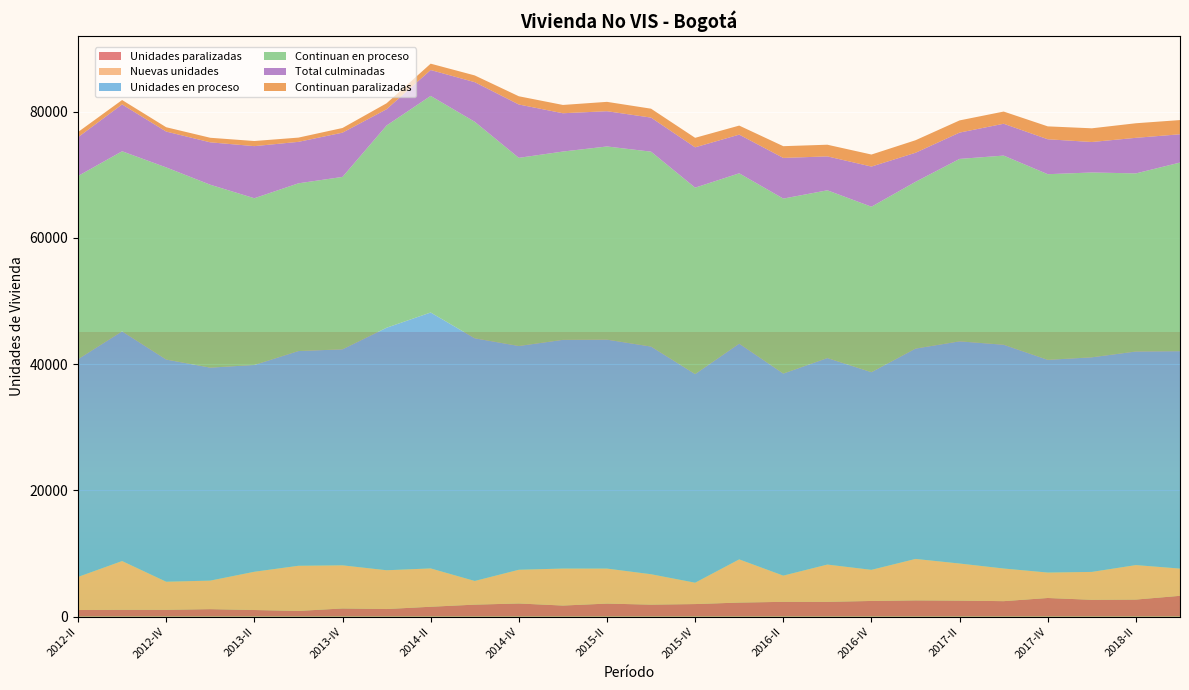

Reading left to right, extract all data points from this chart.

Unidades paralizadas: 2012-II=1041	2012-III=1077	2012-IV=1075	2013-I=1183	2013-II=1045	2013-III=899	2013-IV=1292	2014-I=1199	2014-II=1561	2014-III=1895	2014-IV=2079	2015-I=1752	2015-II=2061	2015-III=1896	2015-IV=1987	2016-I=2223	2016-II=2339	2016-III=2341	2016-IV=2478	2017-I=2571	2017-II=2533	2017-III=2448	2017-IV=2949	2018-I=2662	2018-II=2700	2018-III=3294
Nuevas unidades: 2012-II=5245	2012-III=7723	2012-IV=4453	2013-I=4519	2013-II=6059	2013-III=7153	2013-IV=6831	2014-I=6144	2014-II=6073	2014-III=3751	2014-IV=5341	2015-I=5861	2015-II=5547	2015-III=4816	2015-IV=3385	2016-I=6842	2016-II=4154	2016-III=5903	2016-IV=4929	2017-I=6565	2017-II=5875	2017-III=5171	2017-IV=4031	2018-I=4419	2018-II=5463	2018-III=4313
Unidades en proceso: 2012-II=34489	2012-III=36383	2012-IV=35194	2013-I=33739	2013-II=32760	2013-III=34017	2013-IV=34218	2014-I=38419	2014-II=40543	2014-III=38442	2014-IV=35447	2015-I=36228	2015-II=36266	2015-III=36064	2015-IV=33048	2016-I=34175	2016-II=32009	2016-III=32714	2016-IV=31315	2017-I=33320	2017-II=35197	2017-III=35445	2017-IV=33695	2018-I=33995	2018-II=33834	2018-III=34441
Continuan en proceso: 2012-II=29026	2012-III=28535	2012-IV=30442	2013-I=28977	2013-II=26415	2013-III=26572	2013-IV=27315	2014-I=32039	2014-II=34314	2014-III=34304	2014-IV=29811	2015-I=29834	2015-II=30605	2015-III=30881	2015-IV=29535	2016-I=26988	2016-II=27719	2016-III=26578	2016-IV=26214	2017-I=26423	2017-II=28904	2017-III=29971	2017-IV=29412	2018-I=29283	2018-II=28215	2018-III=29883
Total culminadas: 2012-II=6141	2012-III=7421	2012-IV=5676	2013-I=6717	2013-II=8252	2013-III=6569	2013-IV=7011	2014-I=2576	2014-II=4098	2014-III=6273	2014-IV=8450	2015-I=6067	2015-II=5586	2015-III=5395	2015-IV=6389	2016-I=6127	2016-II=6444	2016-III=5371	2016-IV=6359	2017-I=4603	2017-II=4169	2017-III=5043	2017-IV=5533	2018-I=4827	2018-II=5637	2018-III=4480
Continuan paralizadas: 2012-II=820	2012-III=698	2012-IV=686	2013-I=721	2013-II=812	2013-III=672	2013-IV=738	2014-I=943	2014-II=1007	2014-III=1068	2014-IV=1304	2015-I=1314	2015-II=1481	2015-III=1412	2015-IV=1505	2016-I=1432	2016-II=1860	2016-III=1849	2016-IV=1906	2017-I=1985	2017-II=1931	2017-III=1931	2017-IV=2043	2018-I=2170	2018-II=2308	2018-III=2250